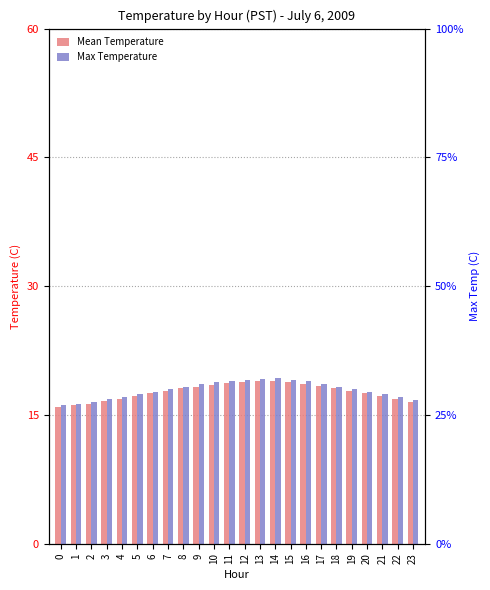

At which label is Max Temperature closest to 17?

4